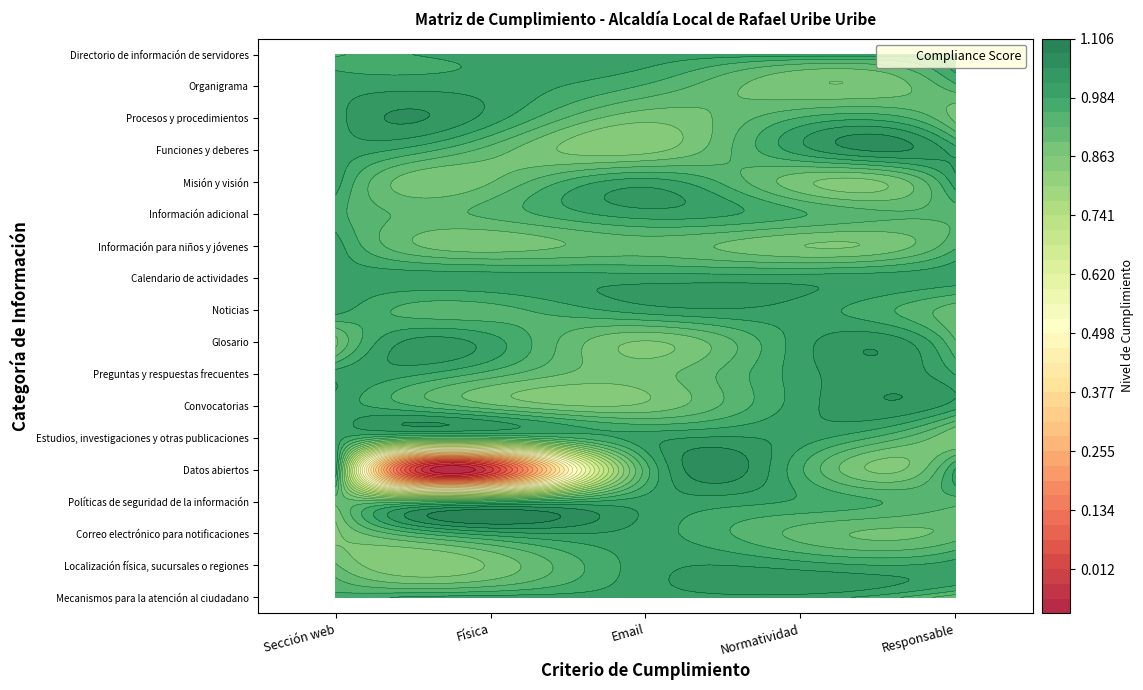

Which series has the largest total across all categories?

Mecanismos para la atención al ciudadano